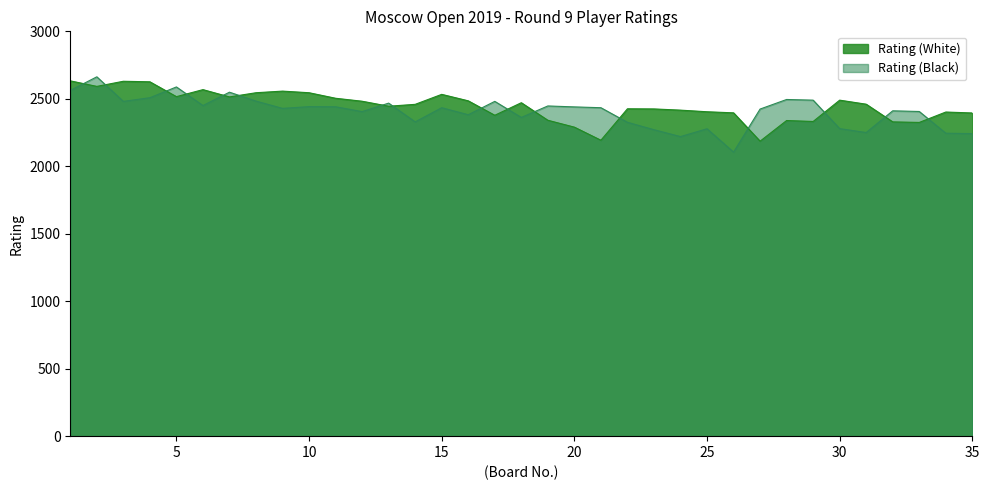

How many data points in Rating (Black) are less than 2434?

17